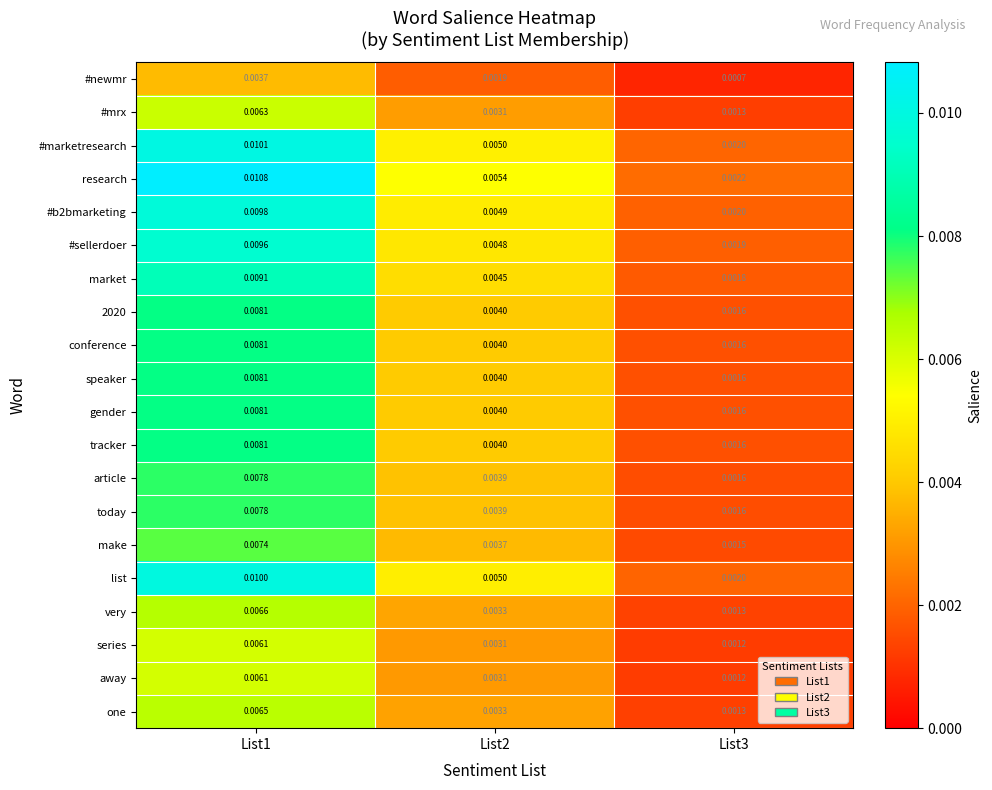

Which series changed the most between List2 and List3?

research